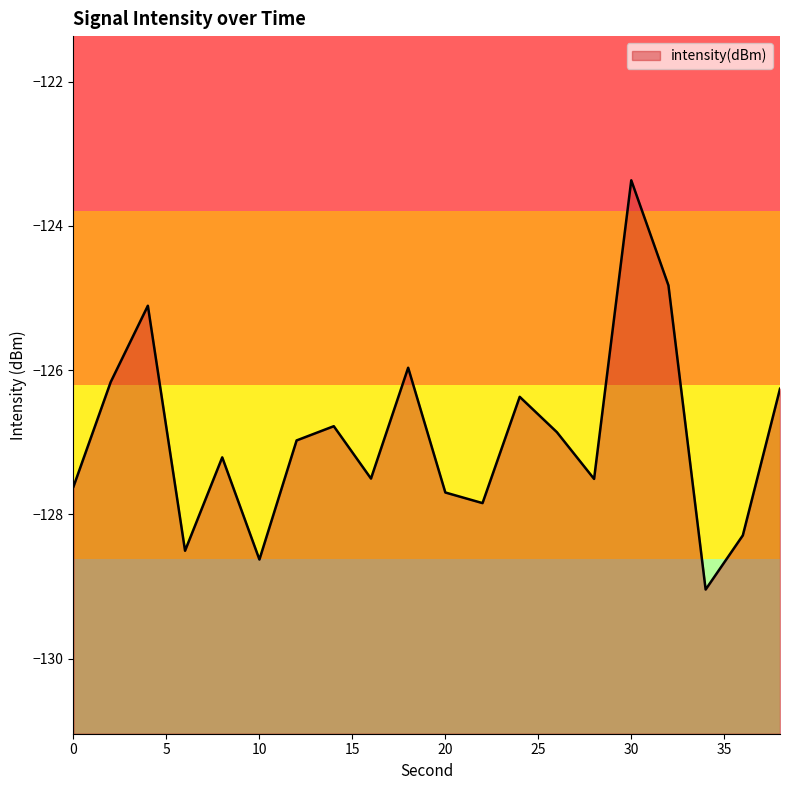

What is the maximum value shown in the chart?

-123.4